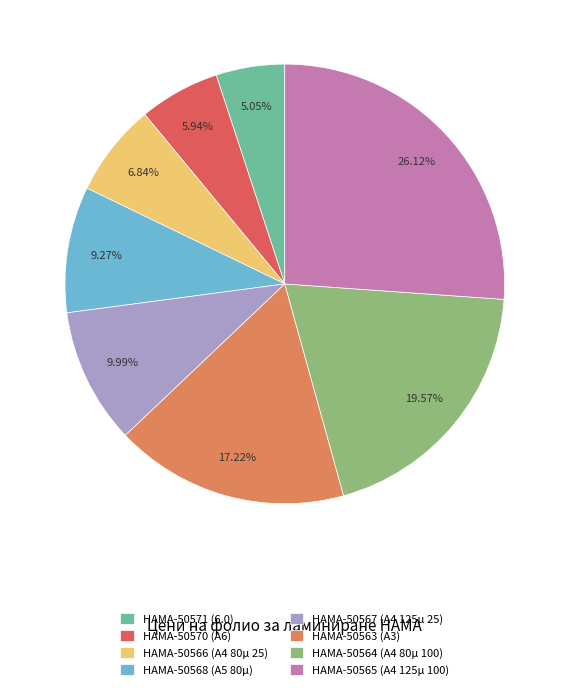

How much of the chart is everything except HAMA-50564 (A4 80µ 100)?

80.4%